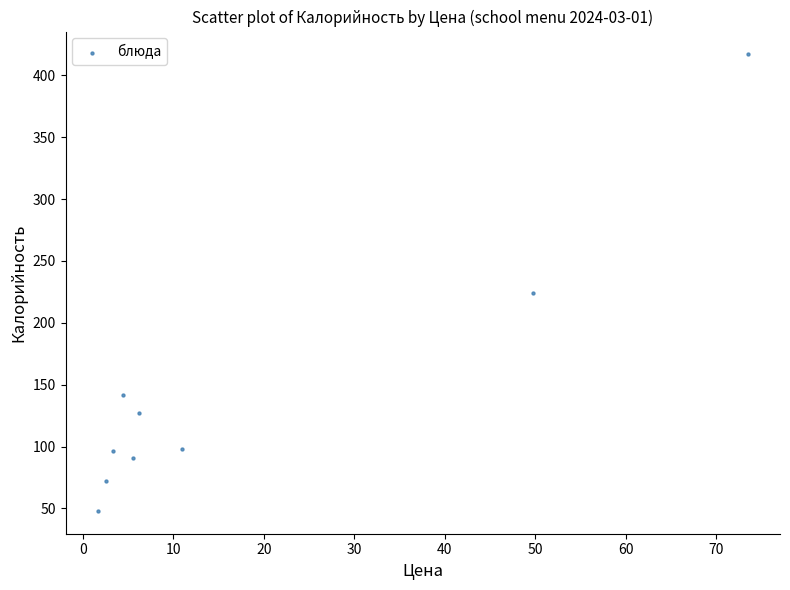

What is the range of Y values (max minus min)?

368.9